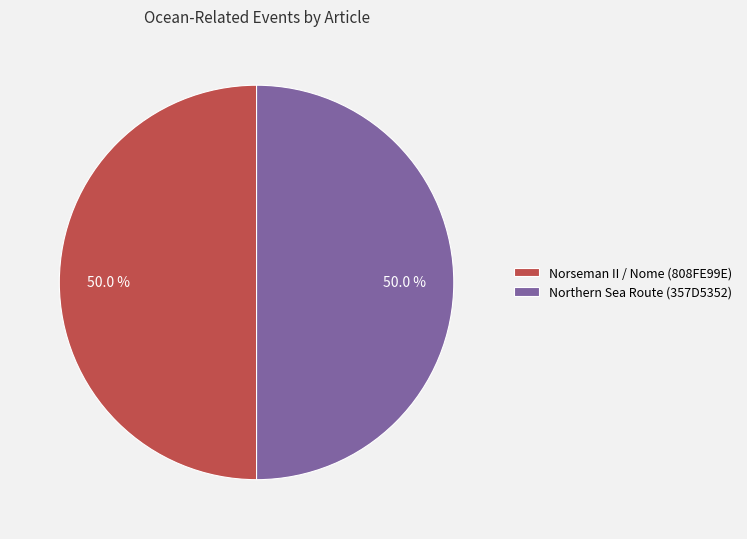

What is the ratio of the value at Norseman II / Nome (808FE99E) to the value at Northern Sea Route (357D5352)?

1.0